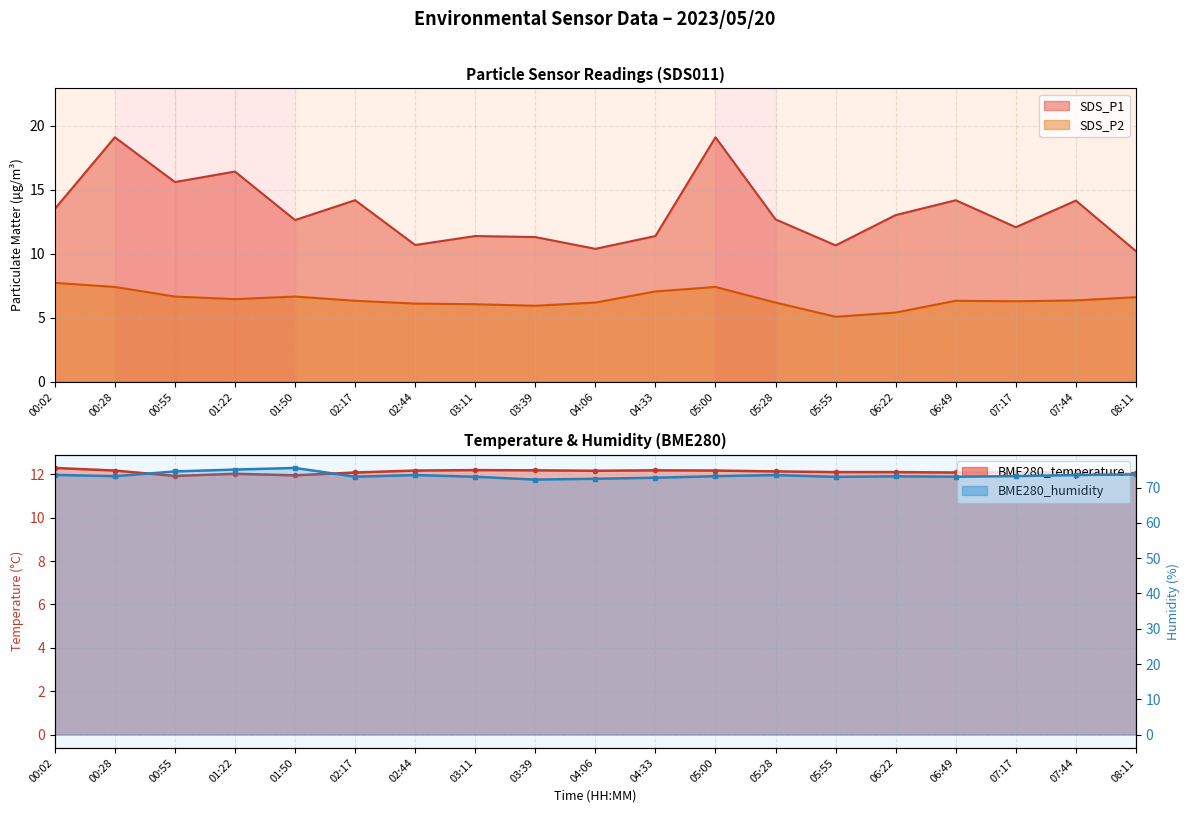

Reading left to right, list all the values displayed in this chart.

SDS_P1: 13.5	19.1	15.6	16.4	12.6	14.2	10.7	11.4	11.3	10.4	11.4	19.1	12.7	10.7	13.0	14.2	12.1	14.2	10.2
SDS_P2: 7.7	7.4	6.7	6.5	6.7	6.3	6.1	6.0	5.9	6.2	7.0	7.4	6.2	5.1	5.4	6.3	6.3	6.3	6.6
BME280_temperature: 12.3	12.2	11.9	12.0	12.0	12.1	12.2	12.2	12.2	12.2	12.2	12.2	12.1	12.1	12.1	12.1	12.1	12.1	12.1
BME280_humidity: 73.6	73.3	74.6	75.1	75.6	73.1	73.6	73.1	72.3	72.5	72.8	73.3	73.6	73.1	73.2	73.1	73.3	73.6	73.8